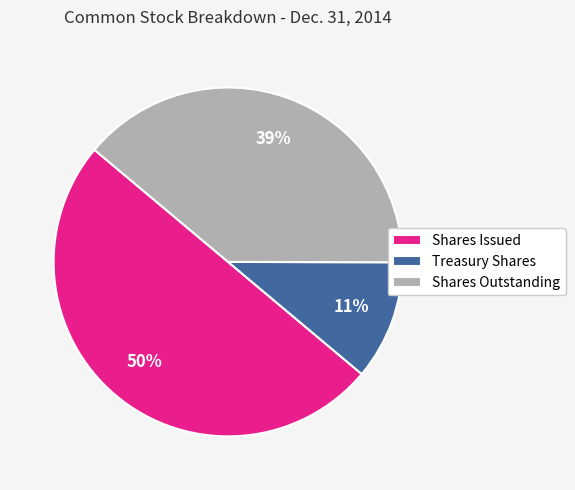

Which slice is the largest?

Shares Issued